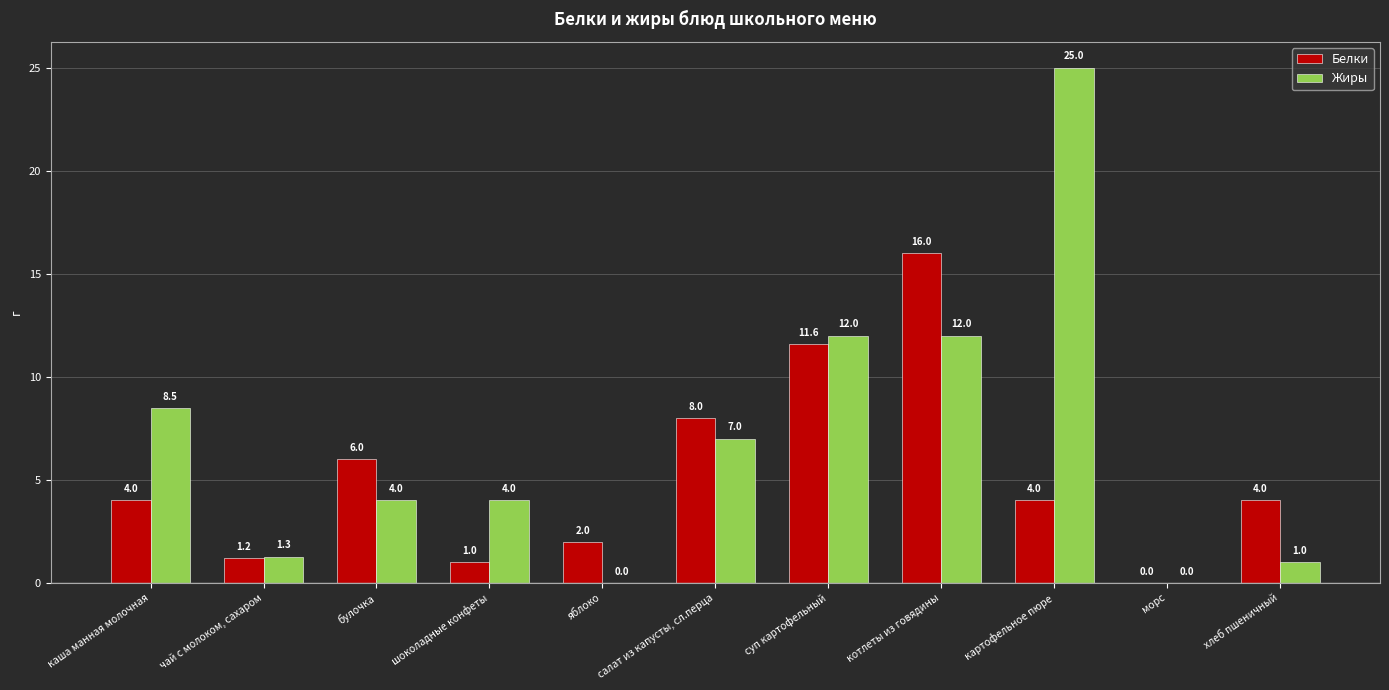

What value does the Жиры series have at шоколадные конфеты?

4.0